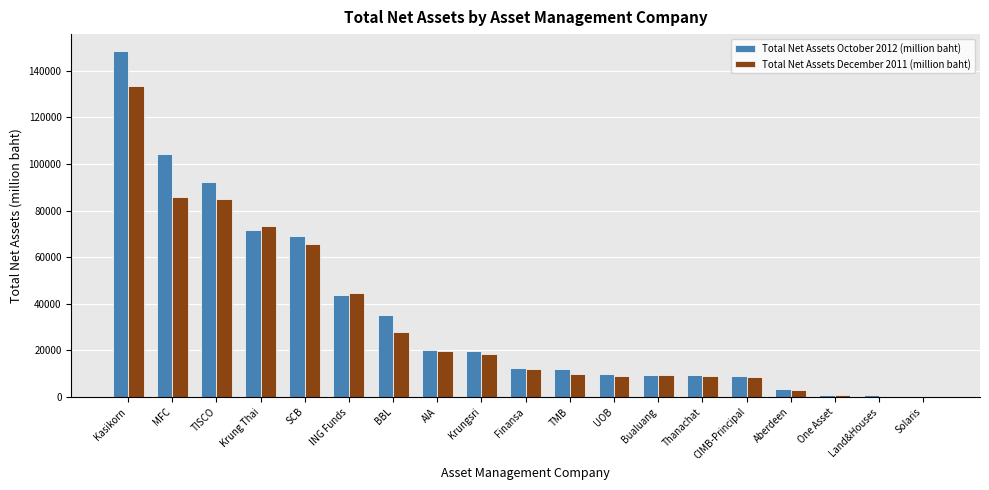

What is the maximum value for Total Net Assets December 2011 (million baht)?

133248.7